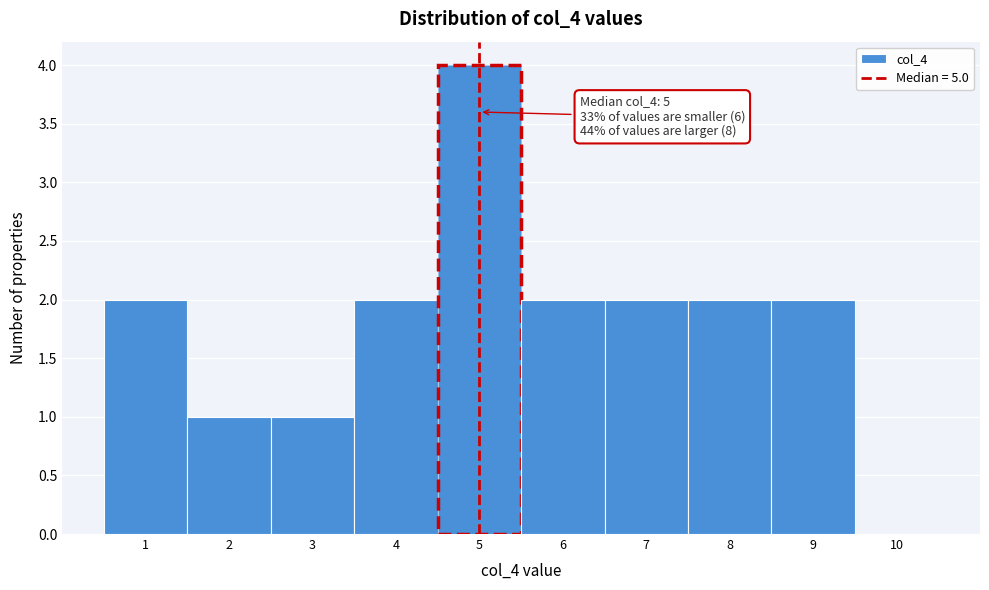

Which range on the x-axis has the tallest bar?

4.5 to 5.5